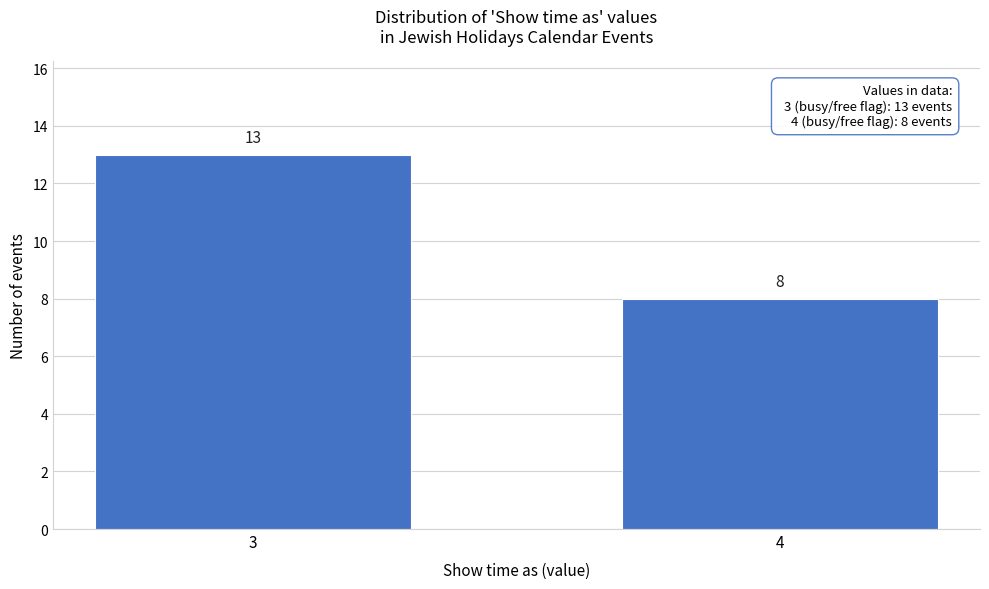

Reading left to right, list all the values displayed in this chart.

13	8